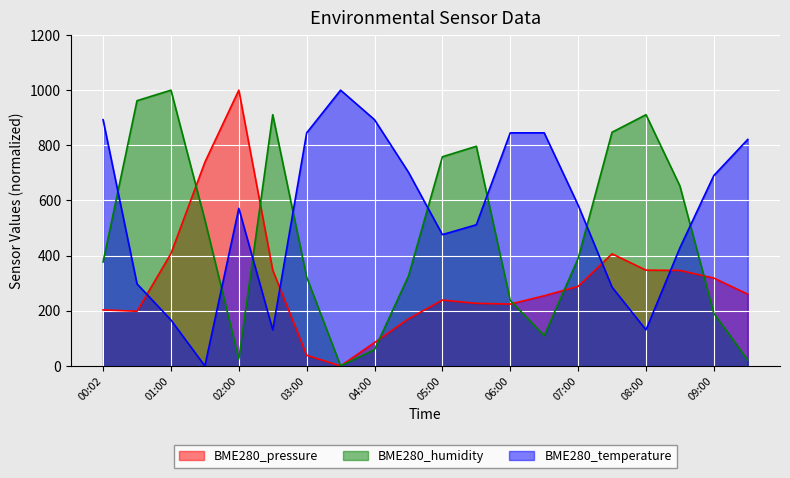

What is the greatest value displayed?

1000.0